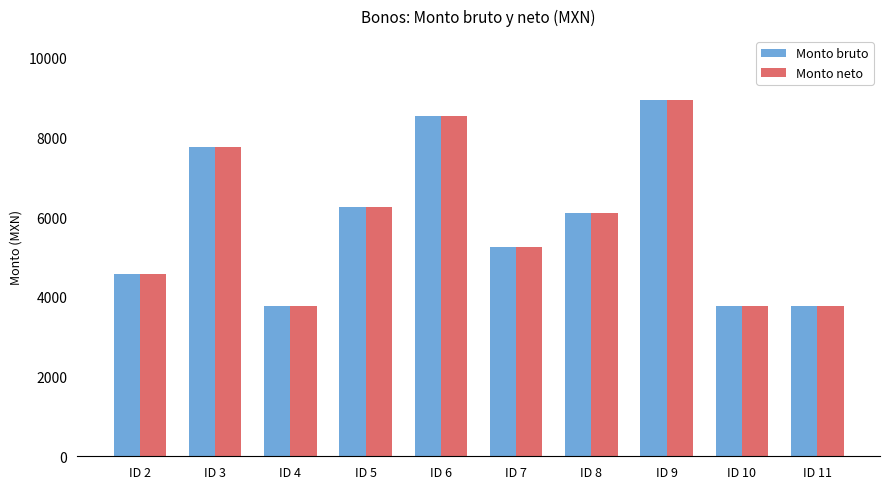

Where does the Monto neto series first go above 6101?

ID 3